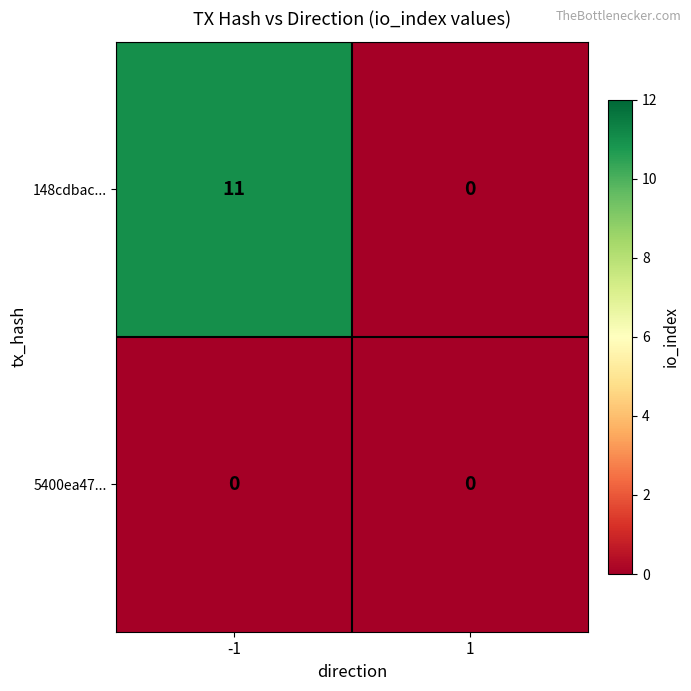

The value of 5400ea47... at 1 is 0. True or false?

True